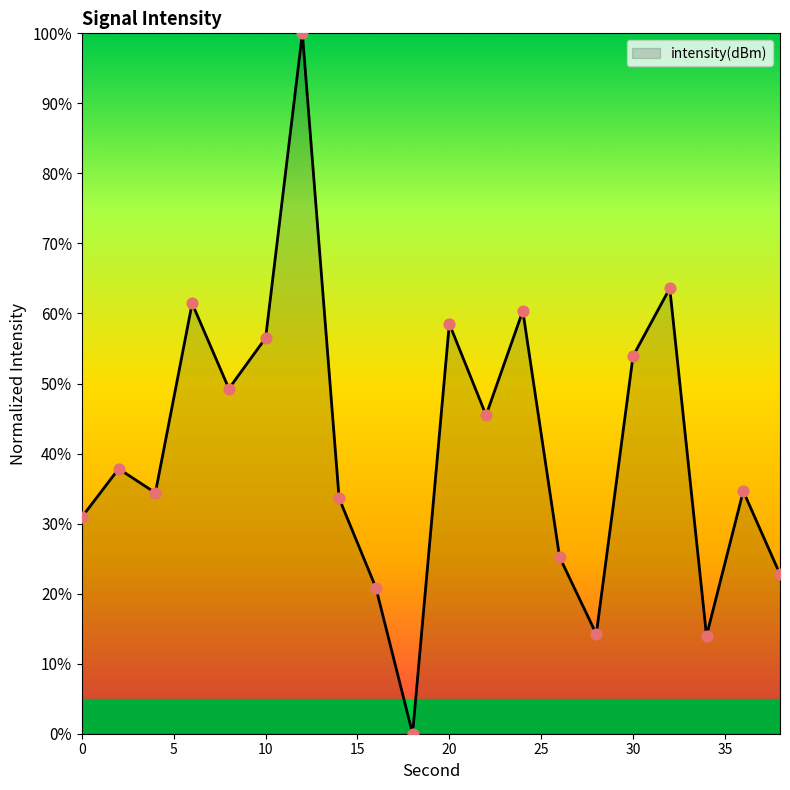

What is the difference between the maximum and minimum values?

100.0